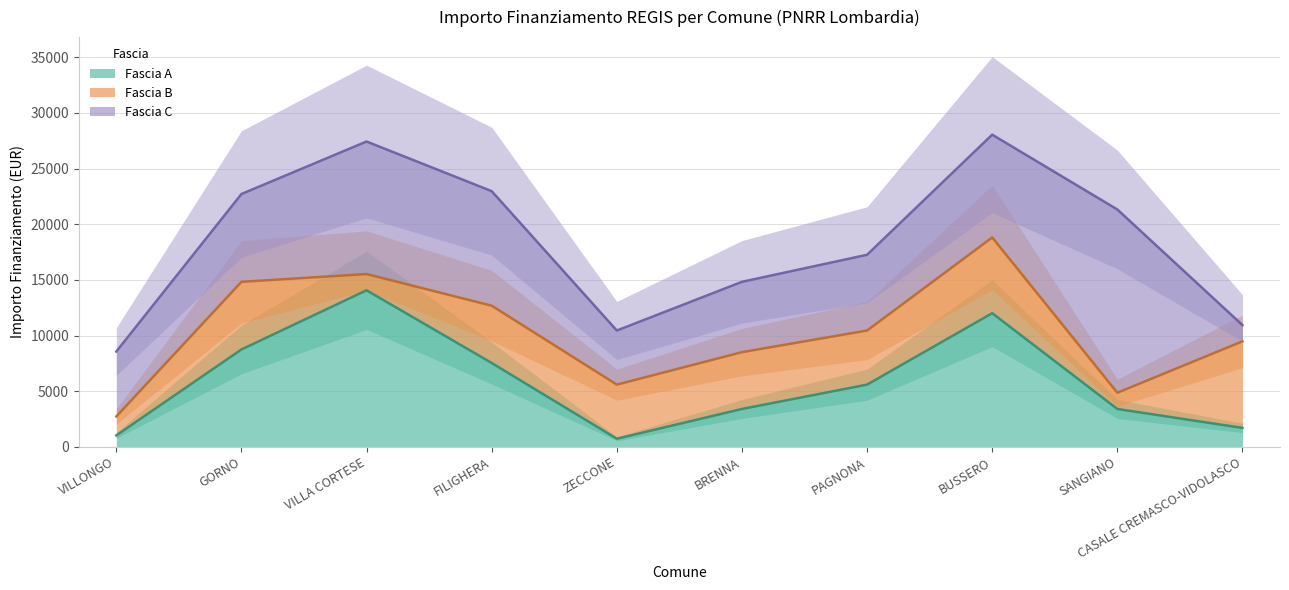

Reading right to left, transcribe all the data shown in this chart.

Fascia A (line): CASALE CREMASCO-VIDOLASCO=1701	SANGIANO=3402	BUSSERO=12005	PAGNONA=5589	BRENNA=3402	ZECCONE=729	FILIGHERA=7533	VILLA CORTESE=14063	GORNO=8748	VILLONGO=1029
Fascia B (line): CASALE CREMASCO-VIDOLASCO=9477	SANGIANO=4860	BUSSERO=18809	PAGNONA=10449	BRENNA=8505	ZECCONE=5589	FILIGHERA=12678	VILLA CORTESE=15521	GORNO=14823	VILLONGO=2730
Fascia C (line): CASALE CREMASCO-VIDOLASCO=10935	SANGIANO=21324	BUSSERO=28043	PAGNONA=17253	BRENNA=14823	ZECCONE=10449	FILIGHERA=22968	VILLA CORTESE=27428	GORNO=22712	VILLONGO=8561